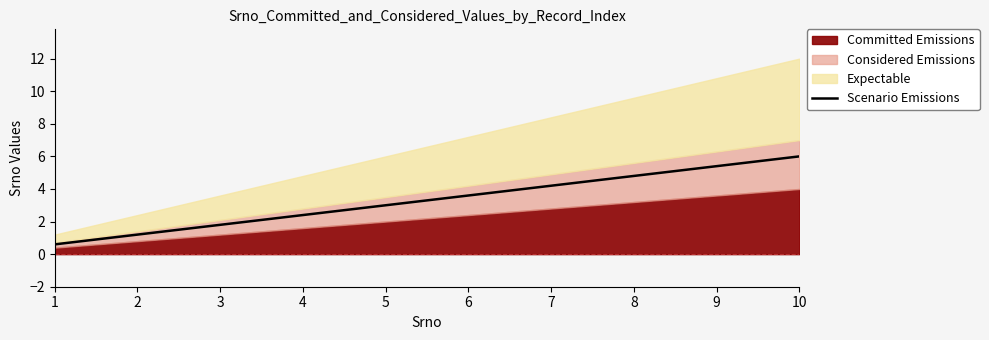

What is the change in value from 2 to 8?

+3.6